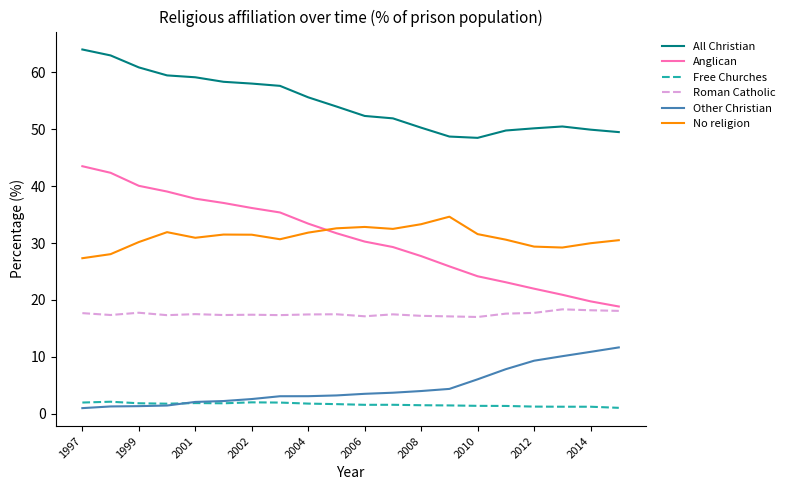

Does the chart display data point markers on the line(s)?

No